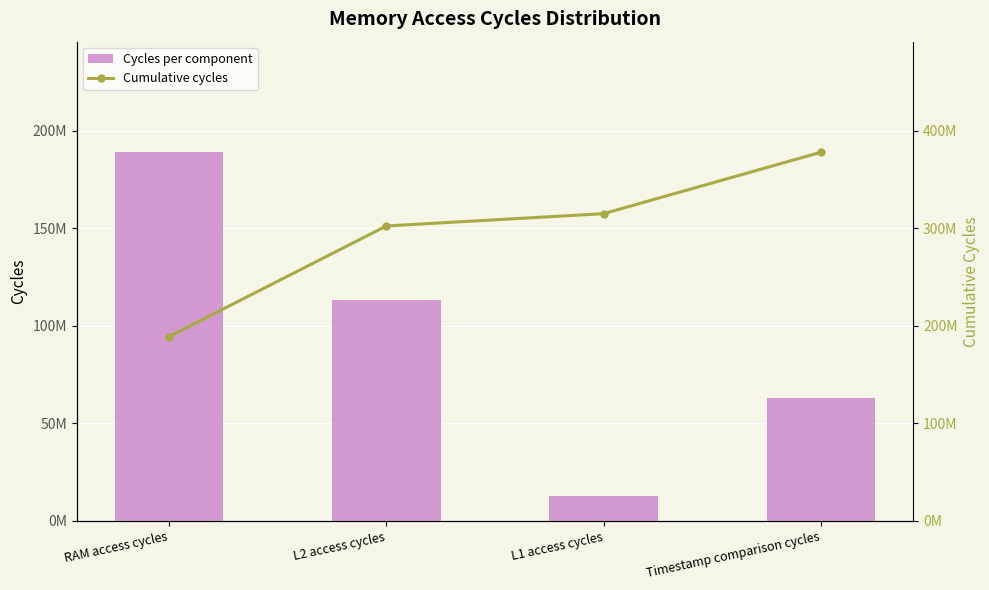

What is the total value across all series at Timestamp comparison cycles?

440975360